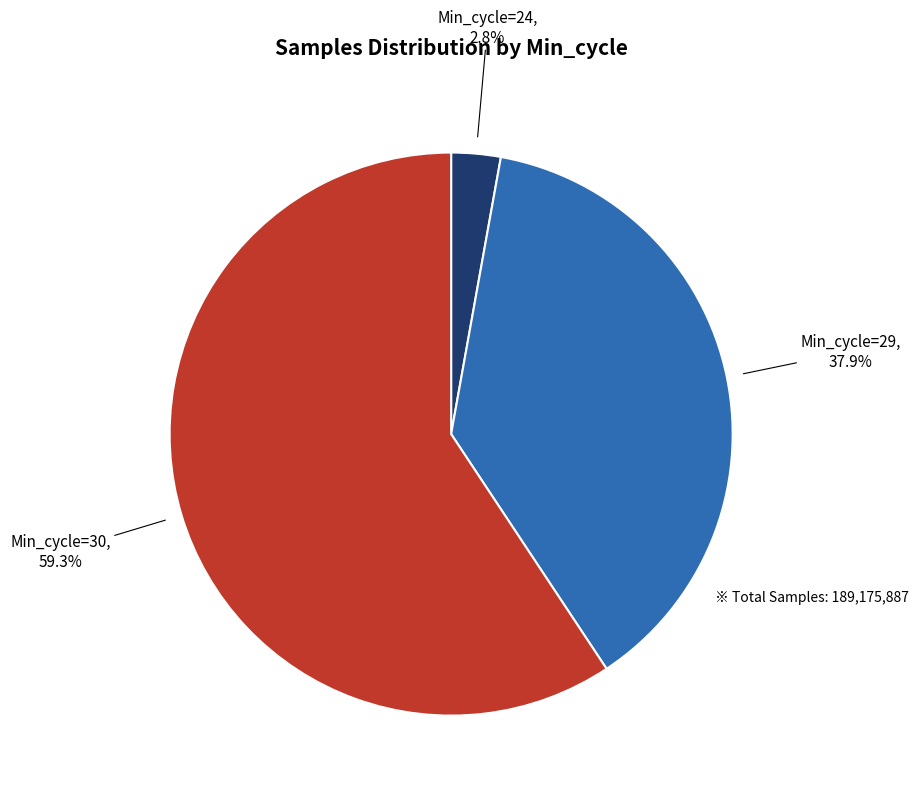

Count the number of slices in the pie.

3